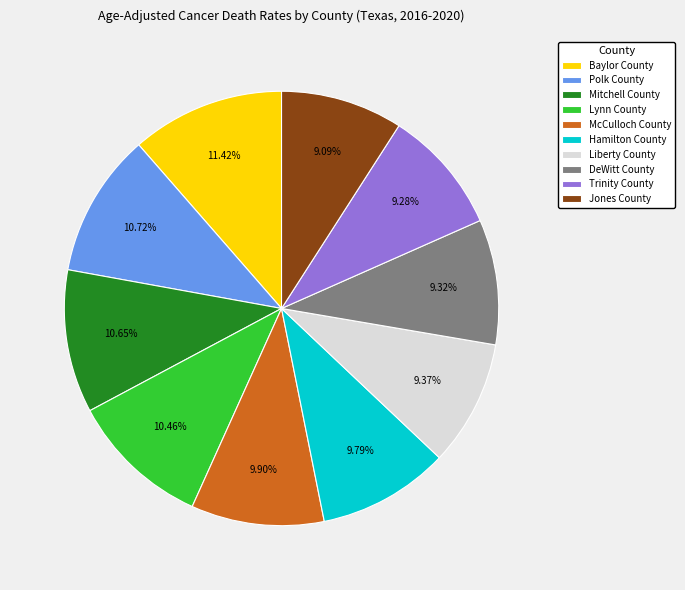

Is Liberty County the majority of the pie?

No